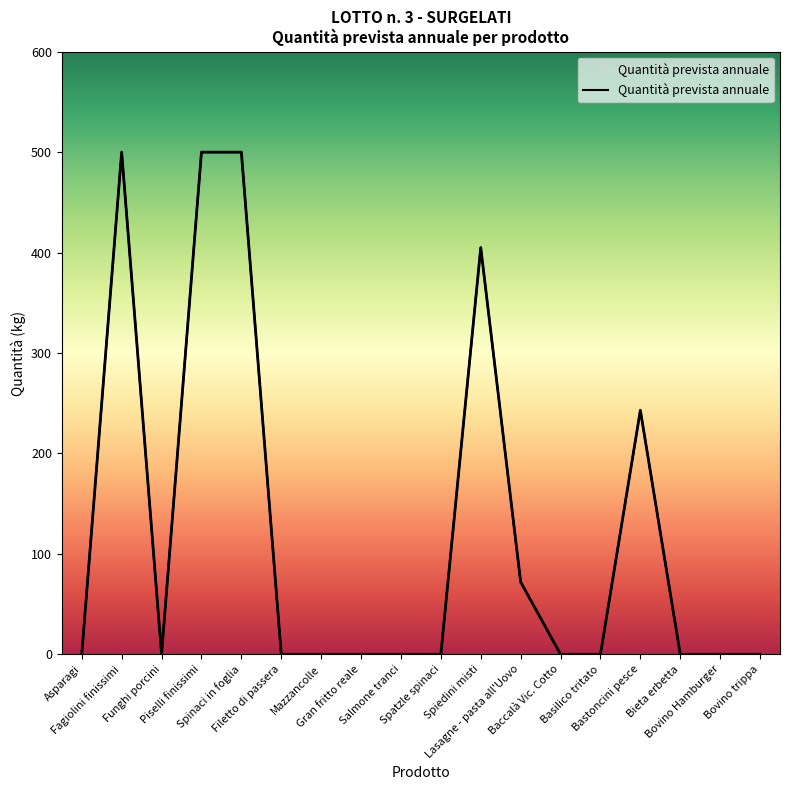

Which label corresponds to the smallest value in the chart?

Asparagi